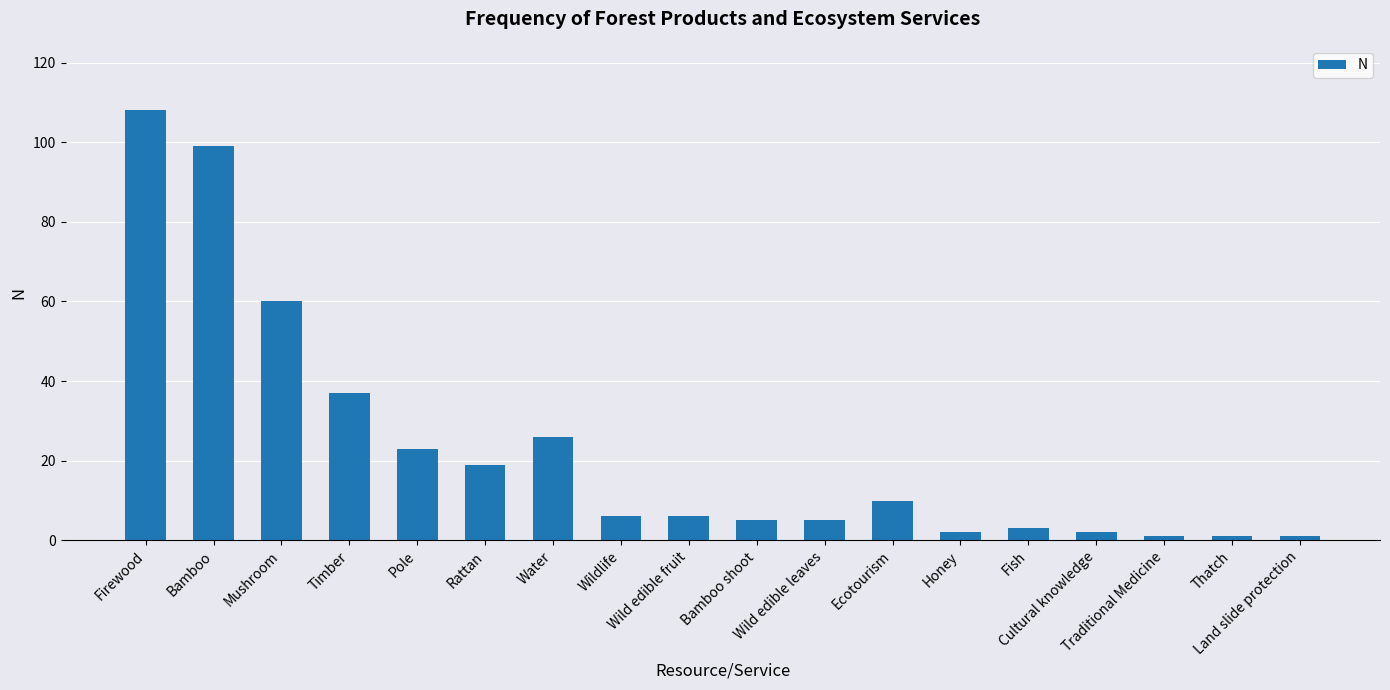

How many bars are there in total?

18